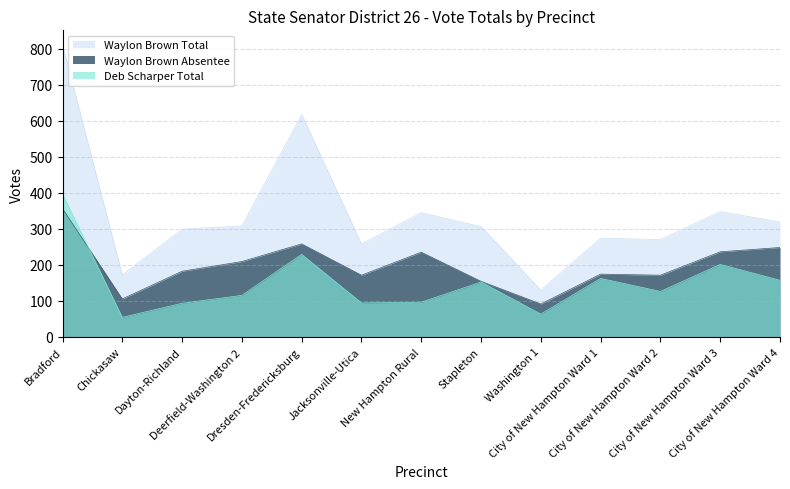

How many lines are shown in the chart?

3